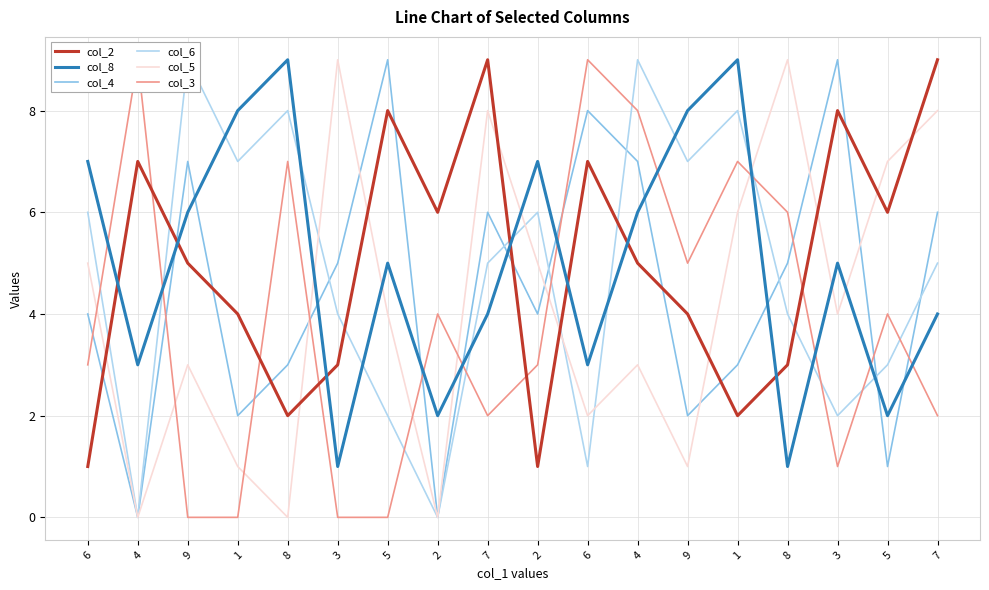

Is it true that col_2 equals 6 at 5?

True